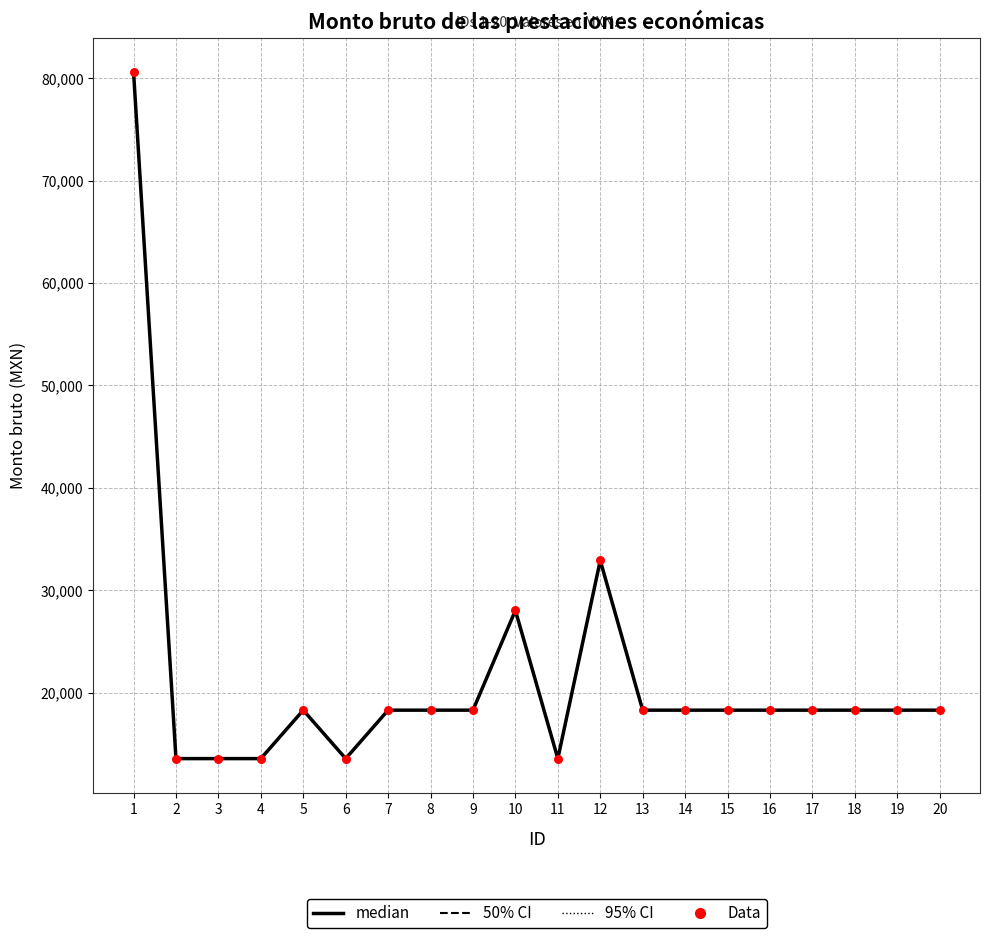

What is the maximum value shown in the chart?

80618